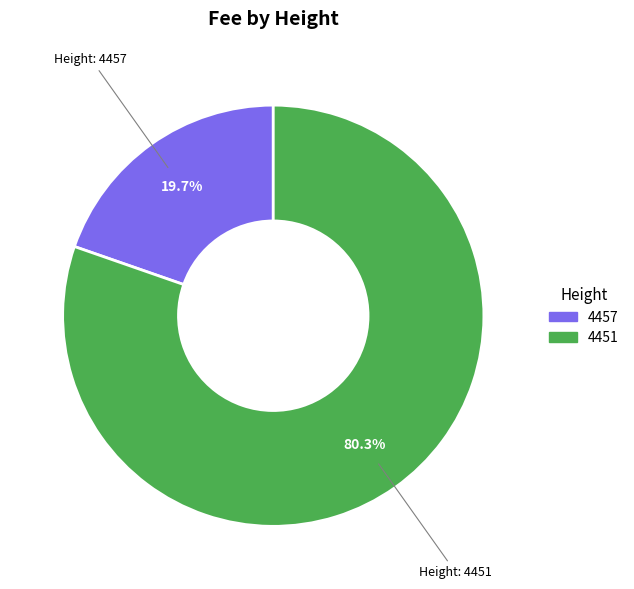

True or false: 4451 accounts for 91% of the total.

False